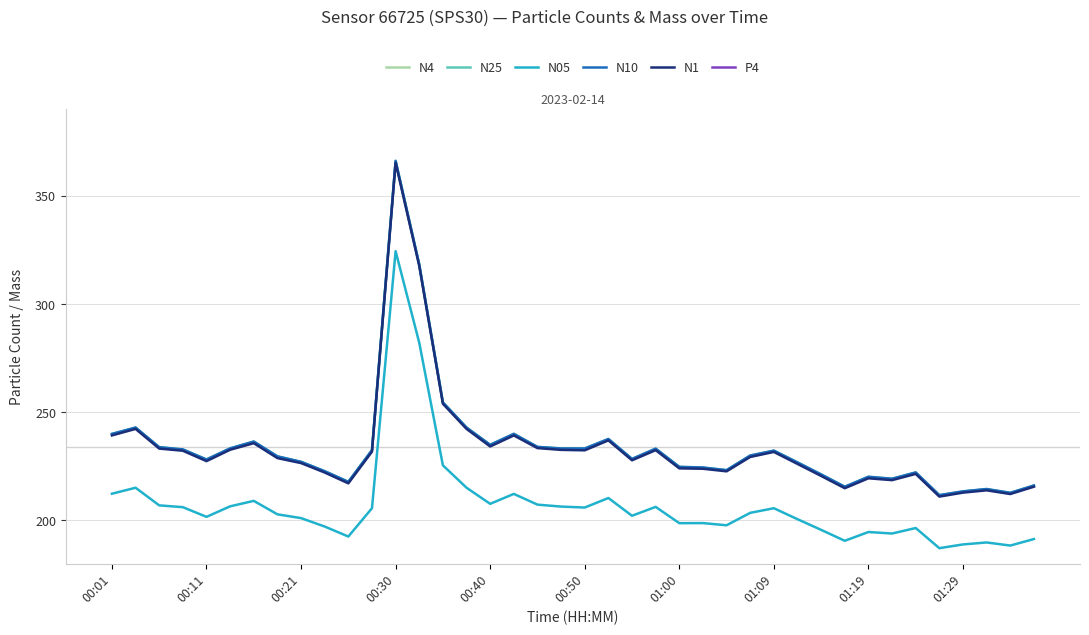

True or false: N25 and N10 cross at least once.

False